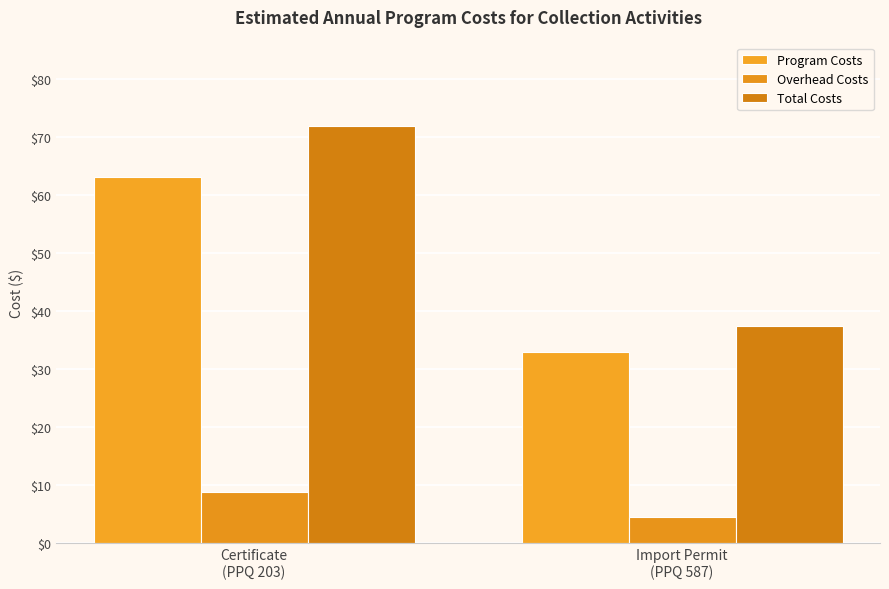

How many series are shown in this chart?

3